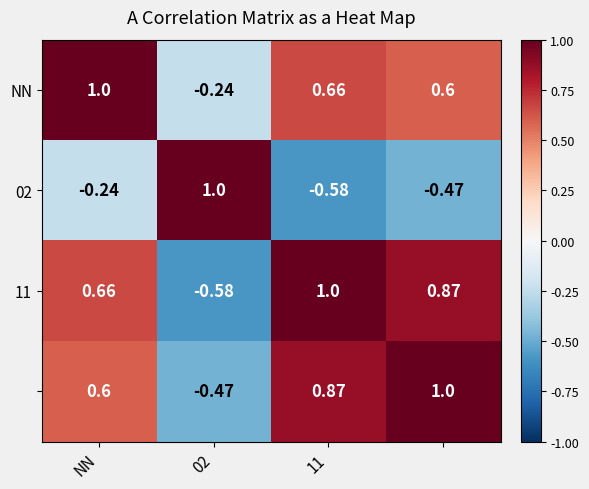

Count the number of categories in the chart.

4